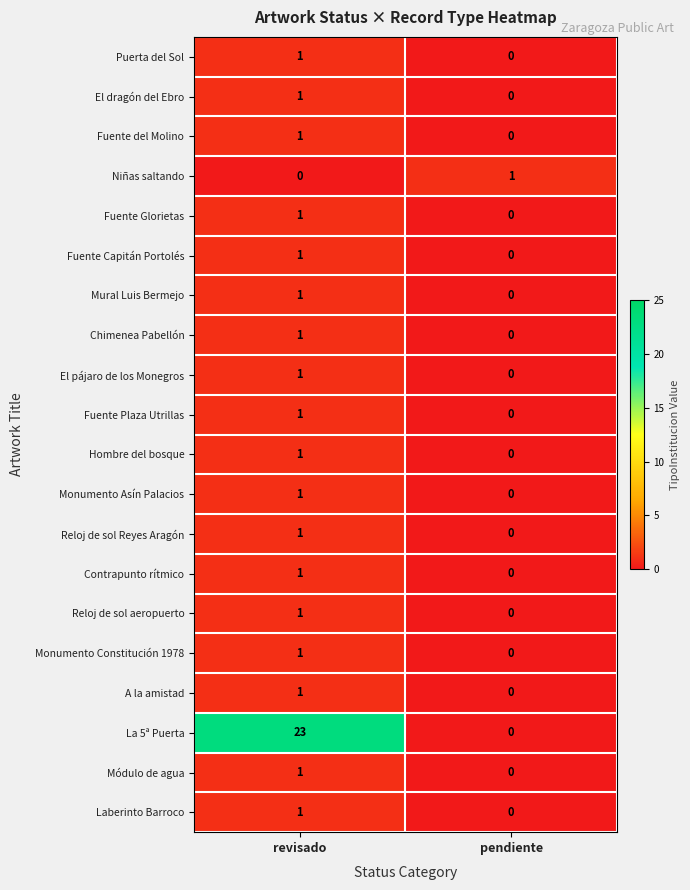

The Monumento Constitución 1978 series shows 0 at pendiente. True or false?

True